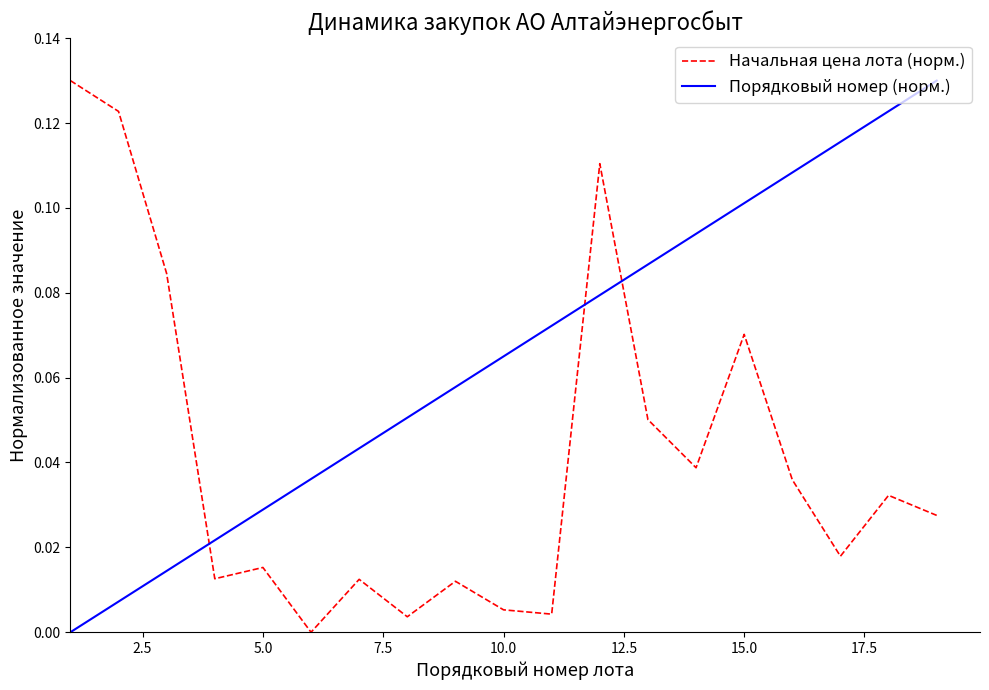

After their last crossing, which series has the higher values: Порядковый номер (норм.) or Начальная цена лота (норм.)?

Порядковый номер (норм.)